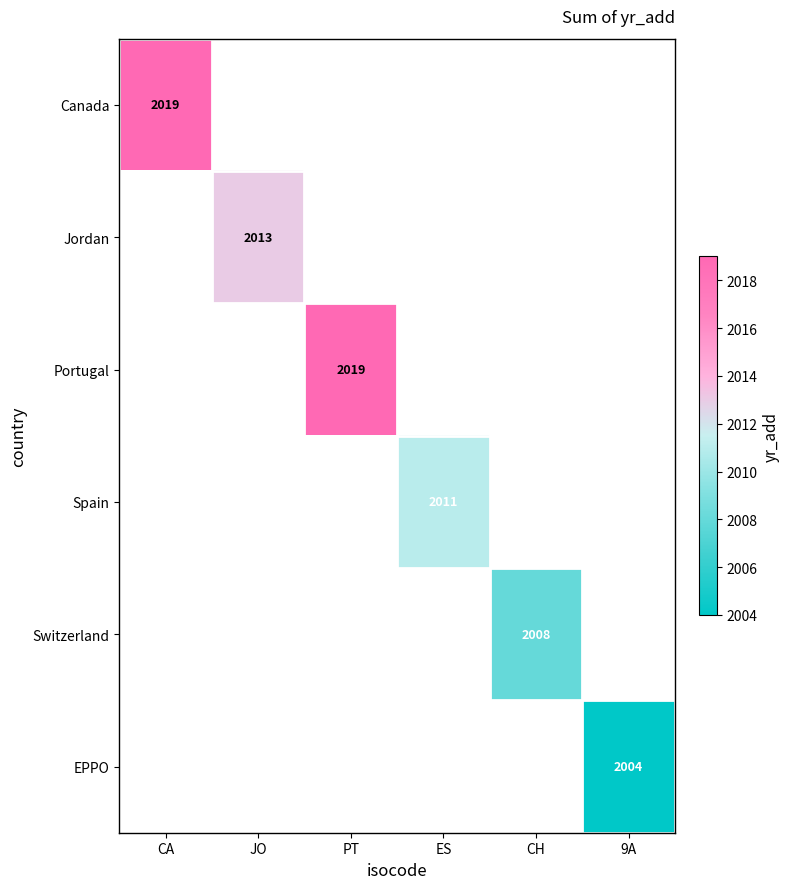

The Canada series shows 2991 at CA. True or false?

False